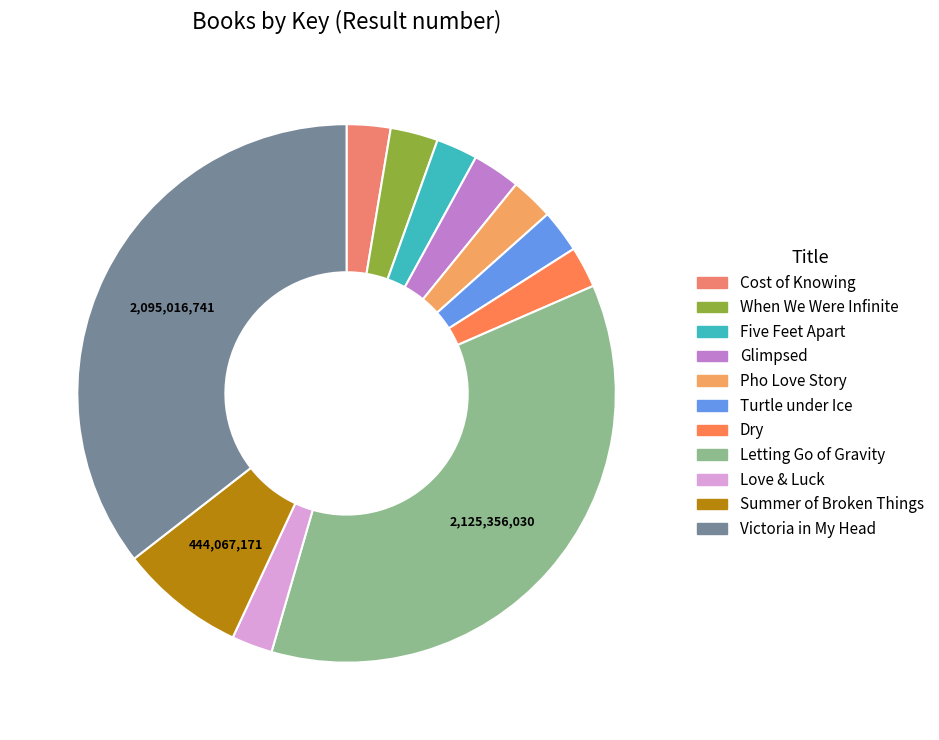

How many slices are in this pie chart?

11